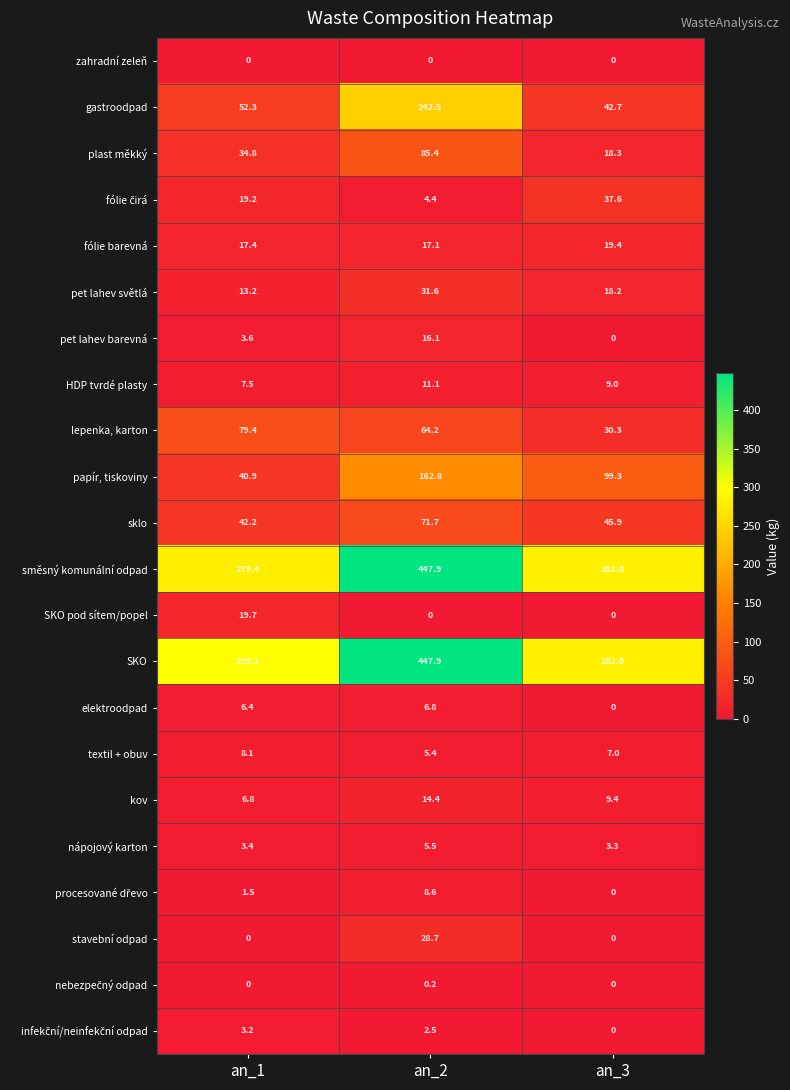

At which category does the chart reach its peak across all series?

an_2